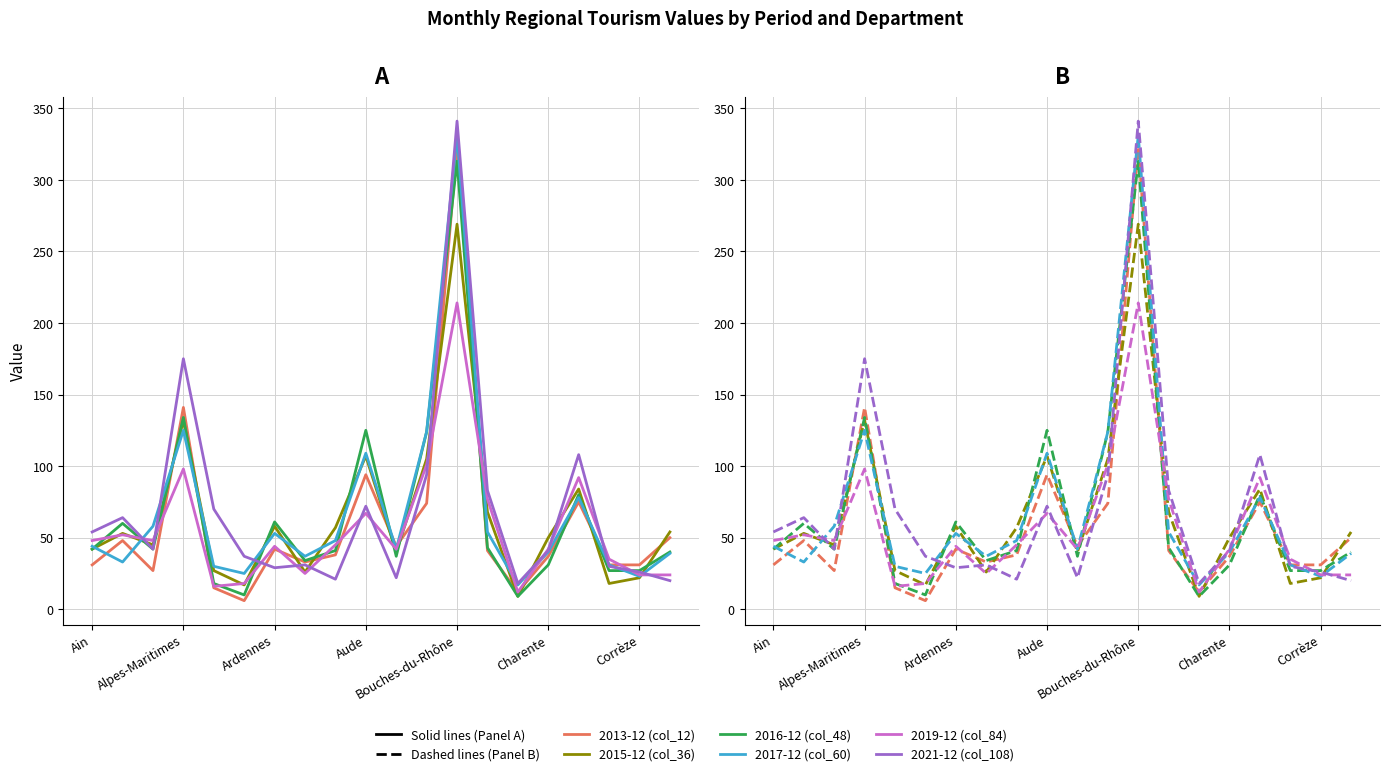

At how many categories does at least one series exceed 14?

20